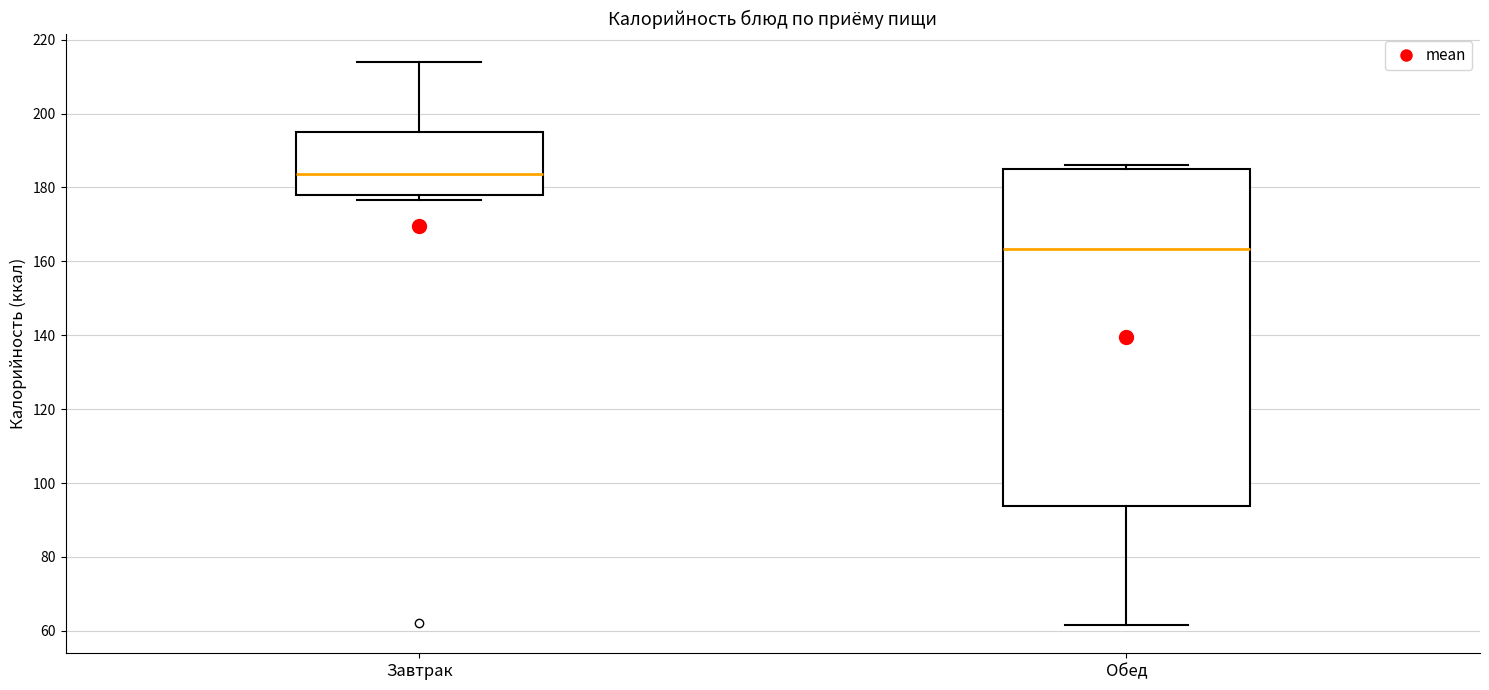

Where is the upper edge of the box for Завтрак on the y-axis? The values are not printed on the chart, so give them approximately, as read against the axis.

196